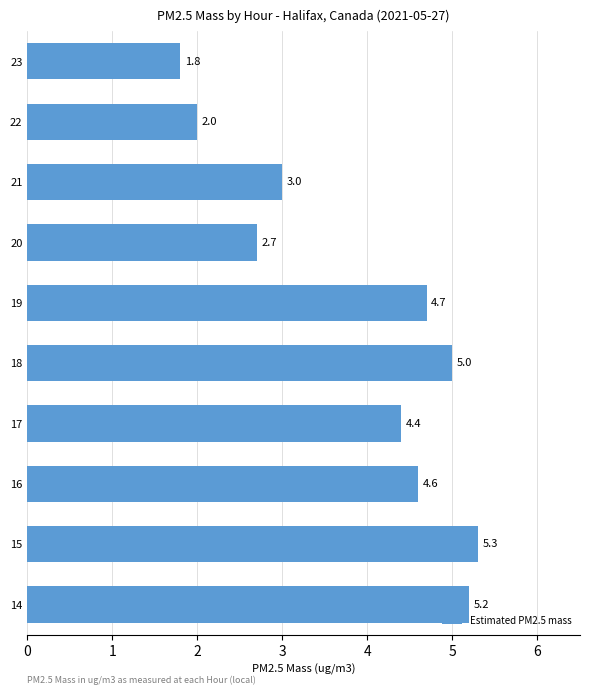

How many bars are there in total?

10